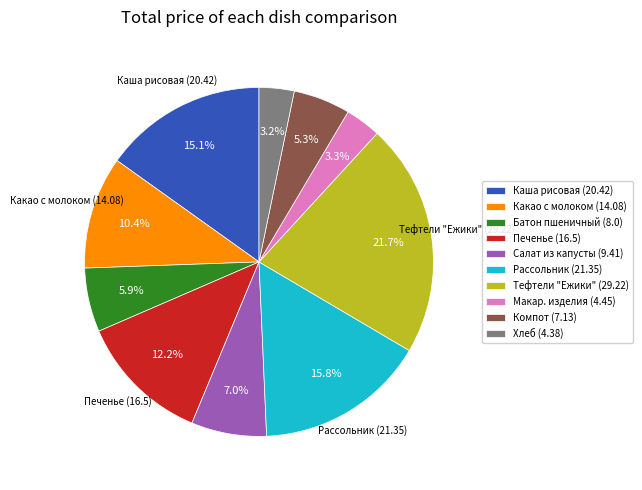

Combined, do Салат из капусты (9.41) and Какао с молоком (14.08) account for over 50%?

No